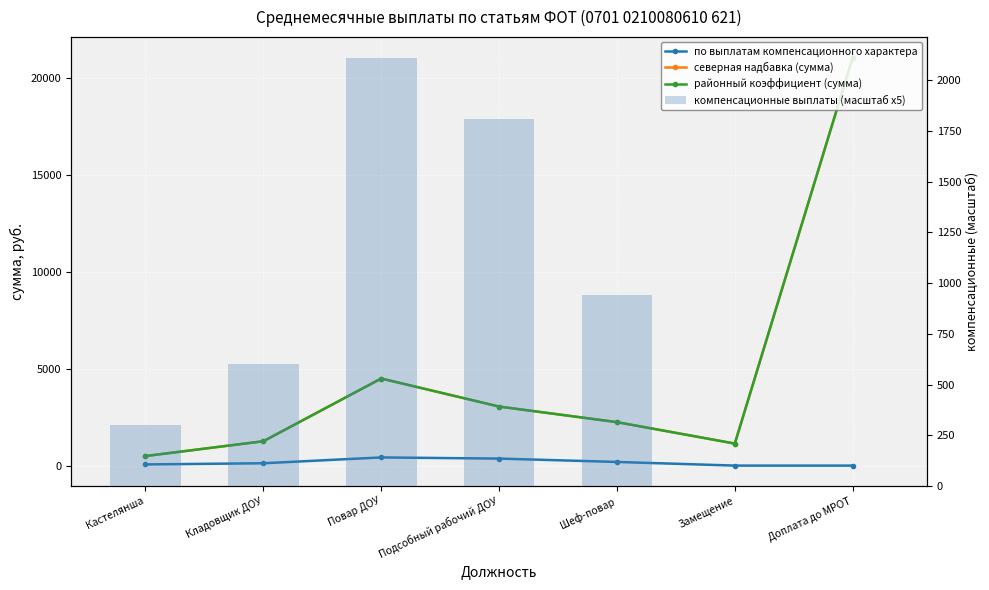

At which label does районный коэффициент (сумма) reach its peak?

Доплата до МРОТ